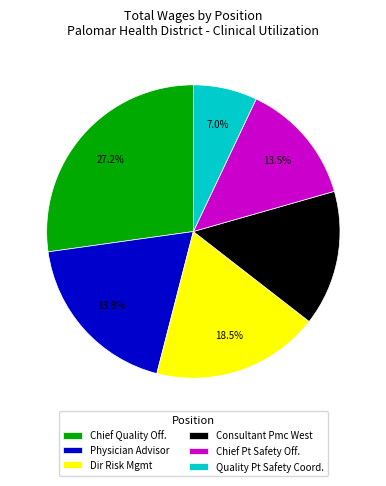

Which has a higher value, Chief Quality Off. or Dir Risk Mgmt?

Chief Quality Off.